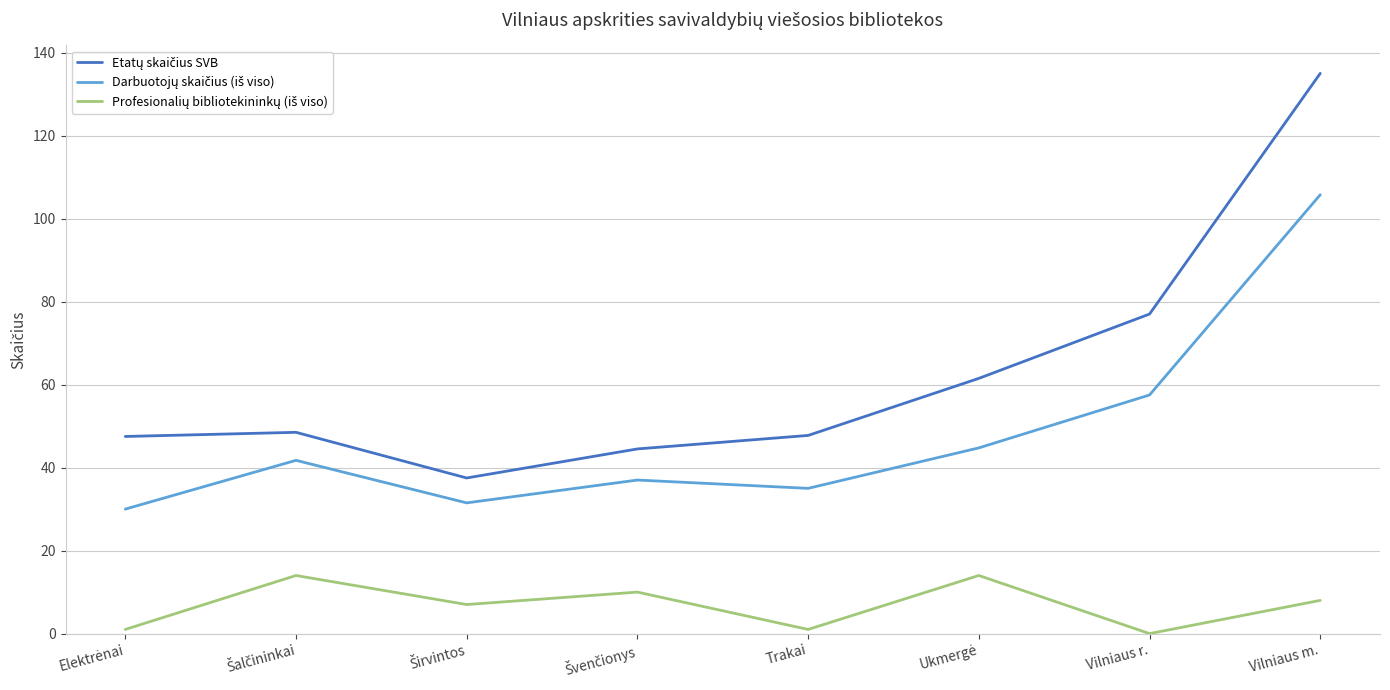

What position from the left is Vilniaus m.?

8